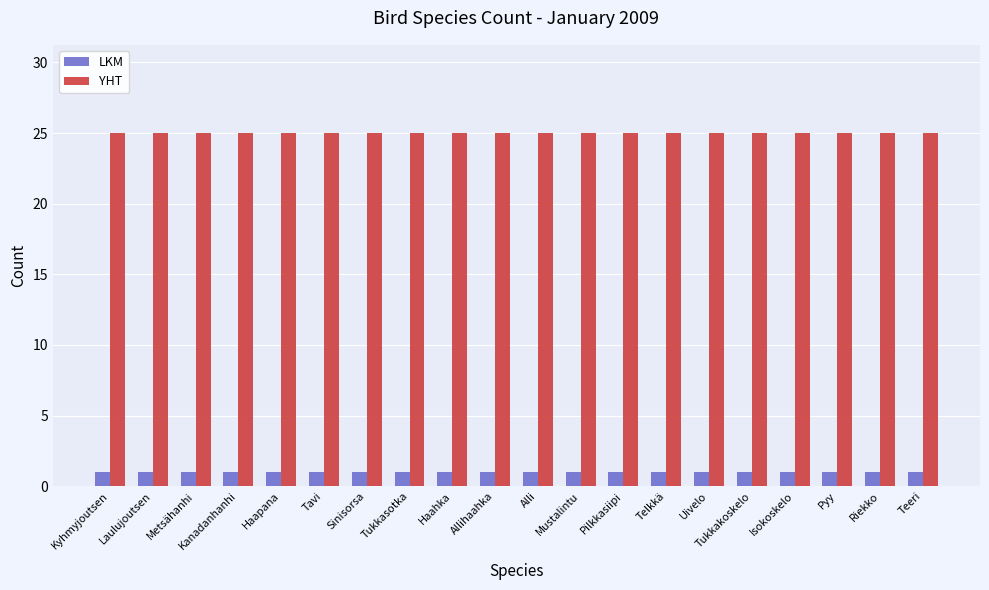

What is the difference between the highest and lowest values at Tavi?

24